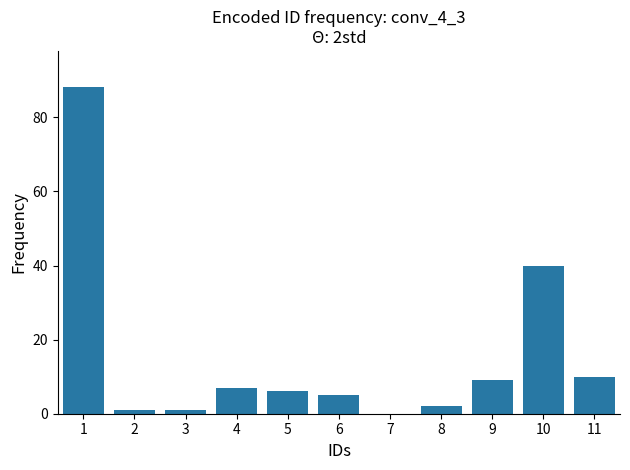

Reading right to left, what are all the values shown in this chart?

11=10.0	10=40.0	9=9.0	8=2.0	7=0.0	6=5.0	5=6.1	4=7.0	3=1.0	2=1.0	1=88.1